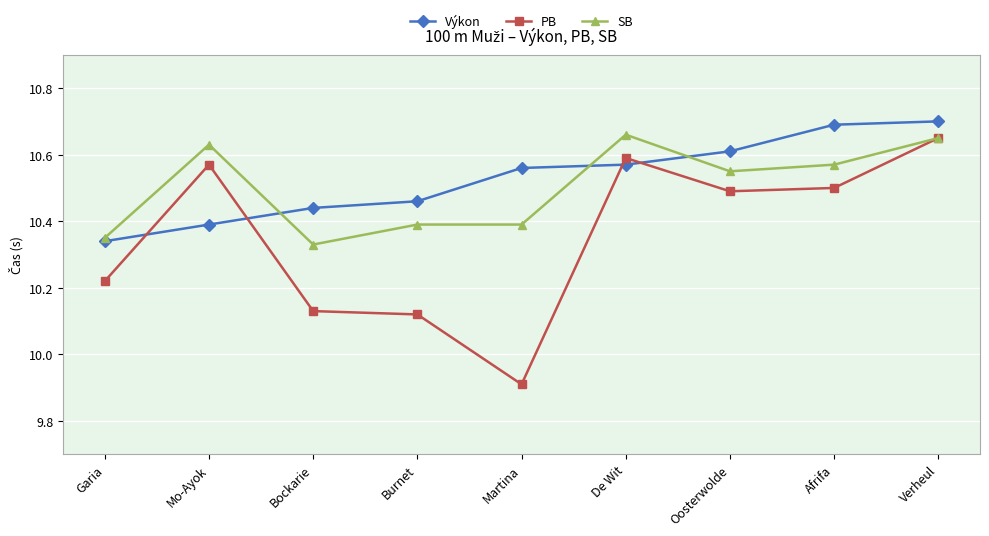

After their last crossing, which series has the higher values: PB or Výkon?

Výkon